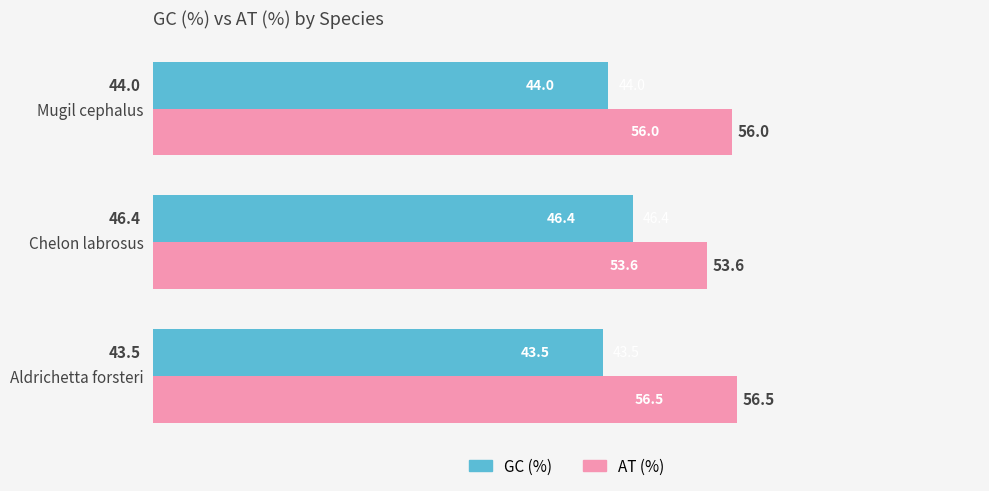

Which category has the lowest value across all series?

Aldrichetta forsteri